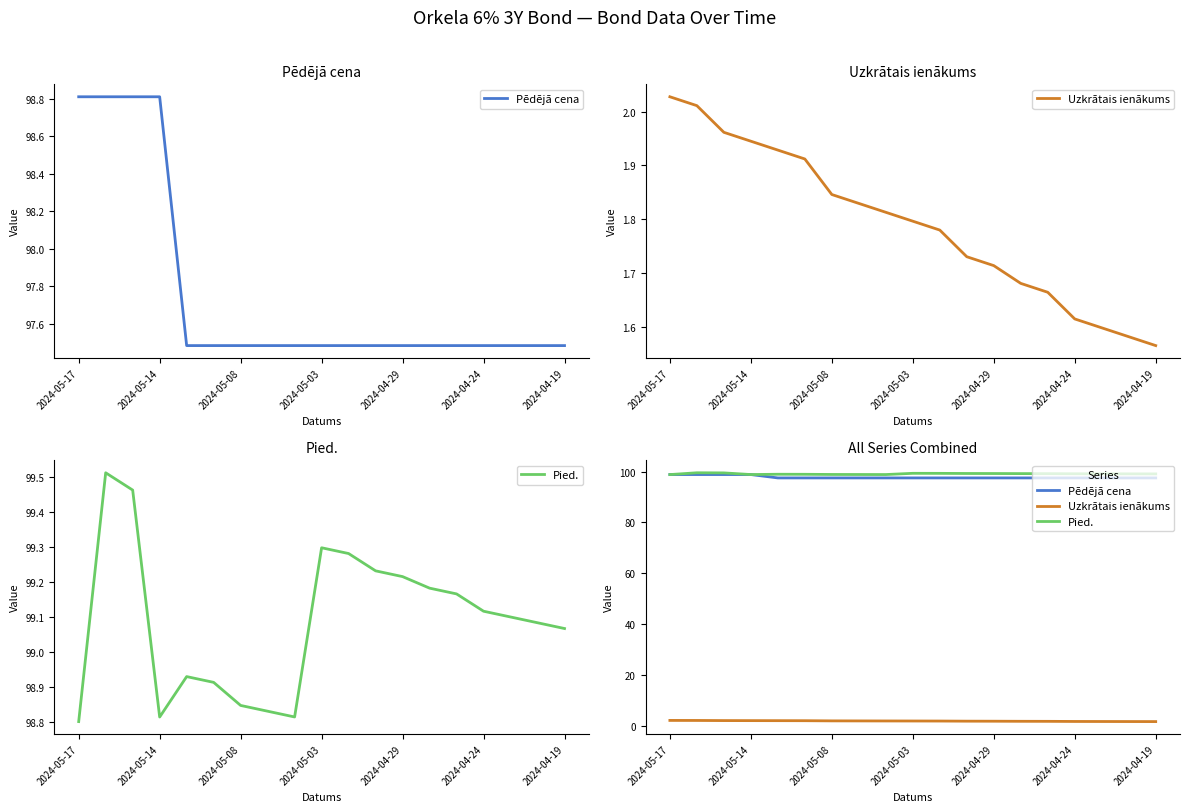

What is the difference between the maximum and minimum values in the Pēdējā cena series?

1.3